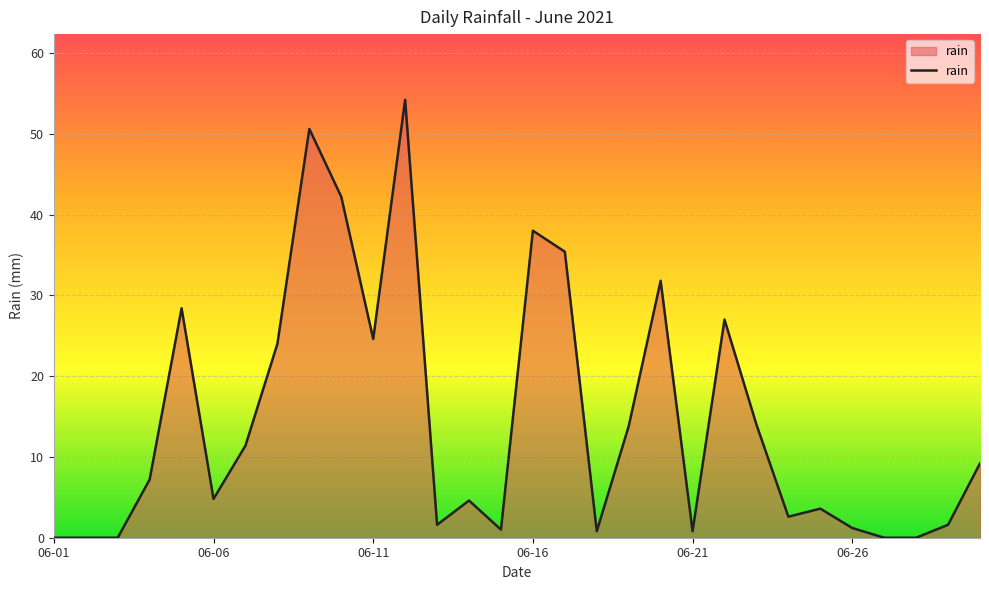

What is the difference between the maximum and minimum values?

54.2